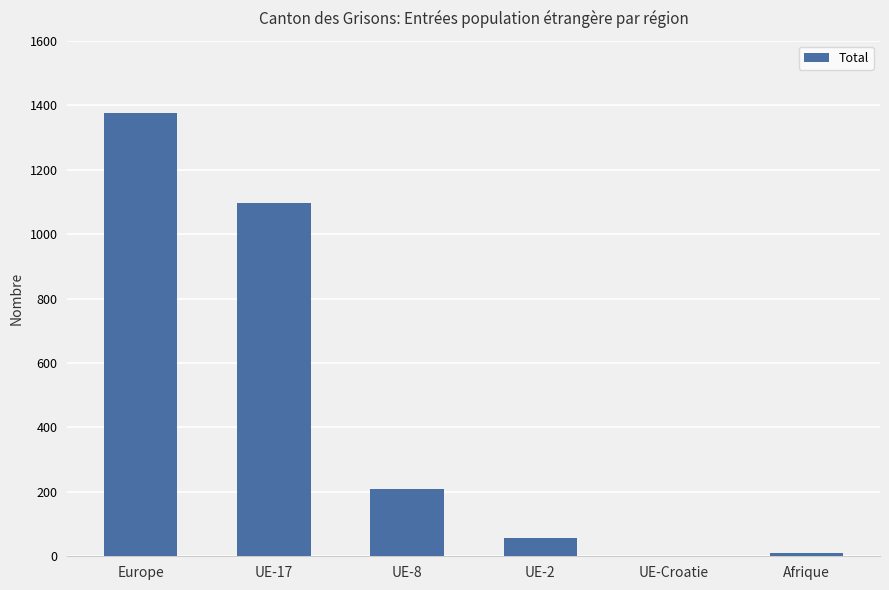

The chart shows a value of 330 at UE-8. True or false?

False